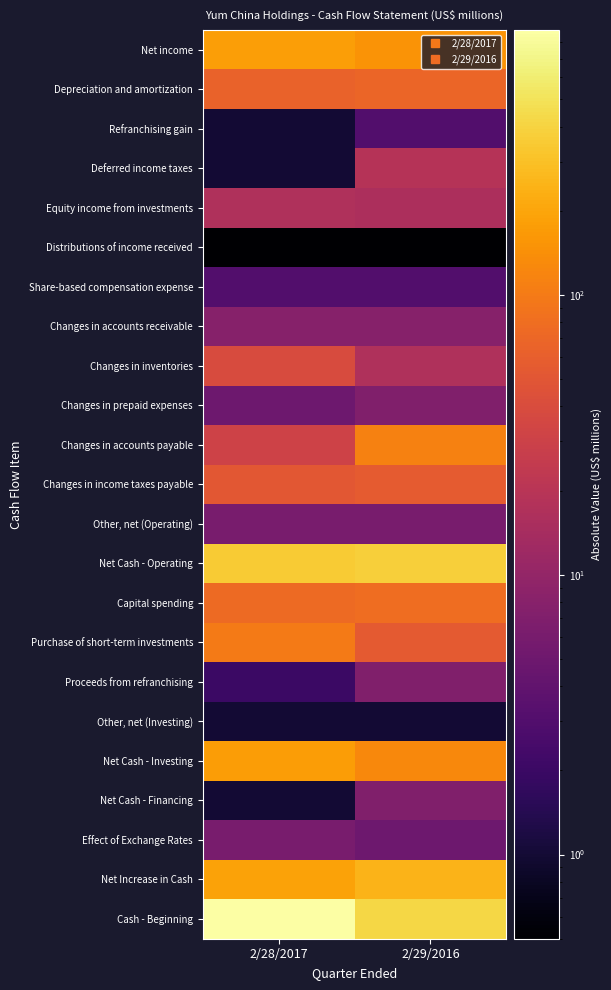

Between 2/28/2017 and 2/29/2016, which series saw the biggest shift?

Cash - Beginning